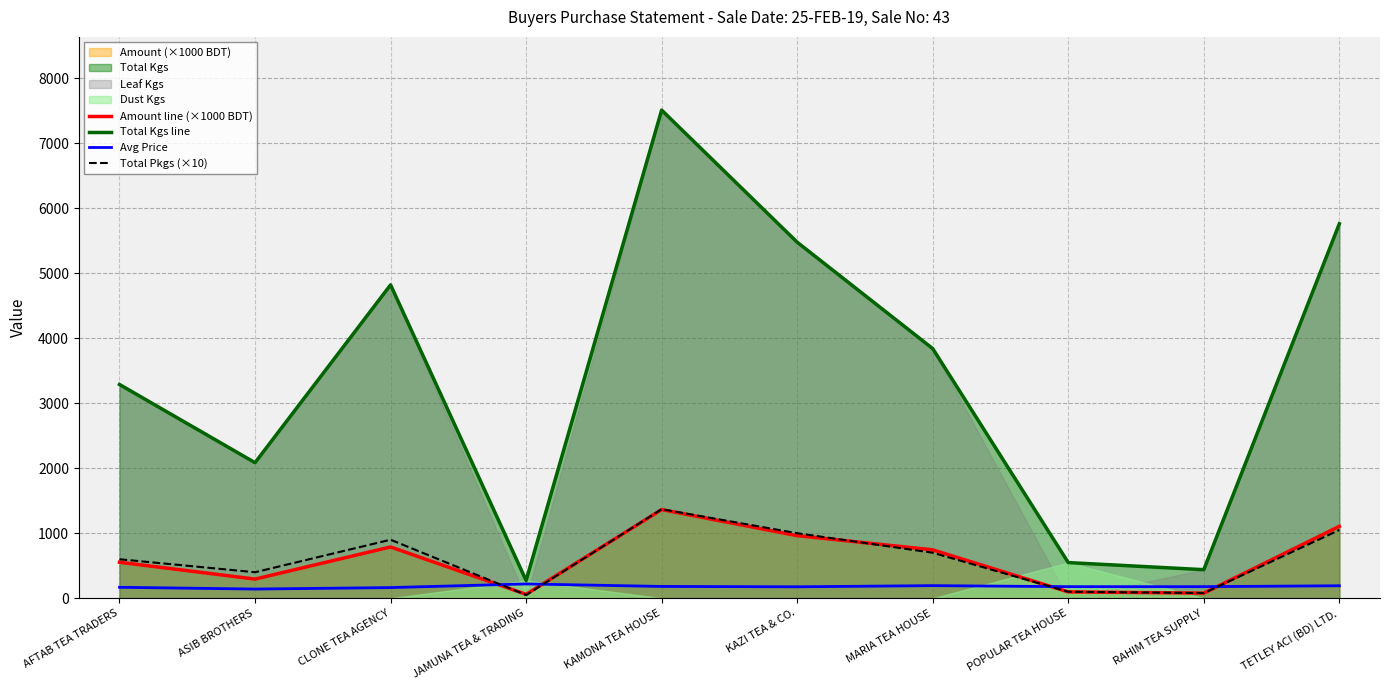

What is the difference between the second highest and minimum values in the Amount line (×1000 BDT) series?

1045.5